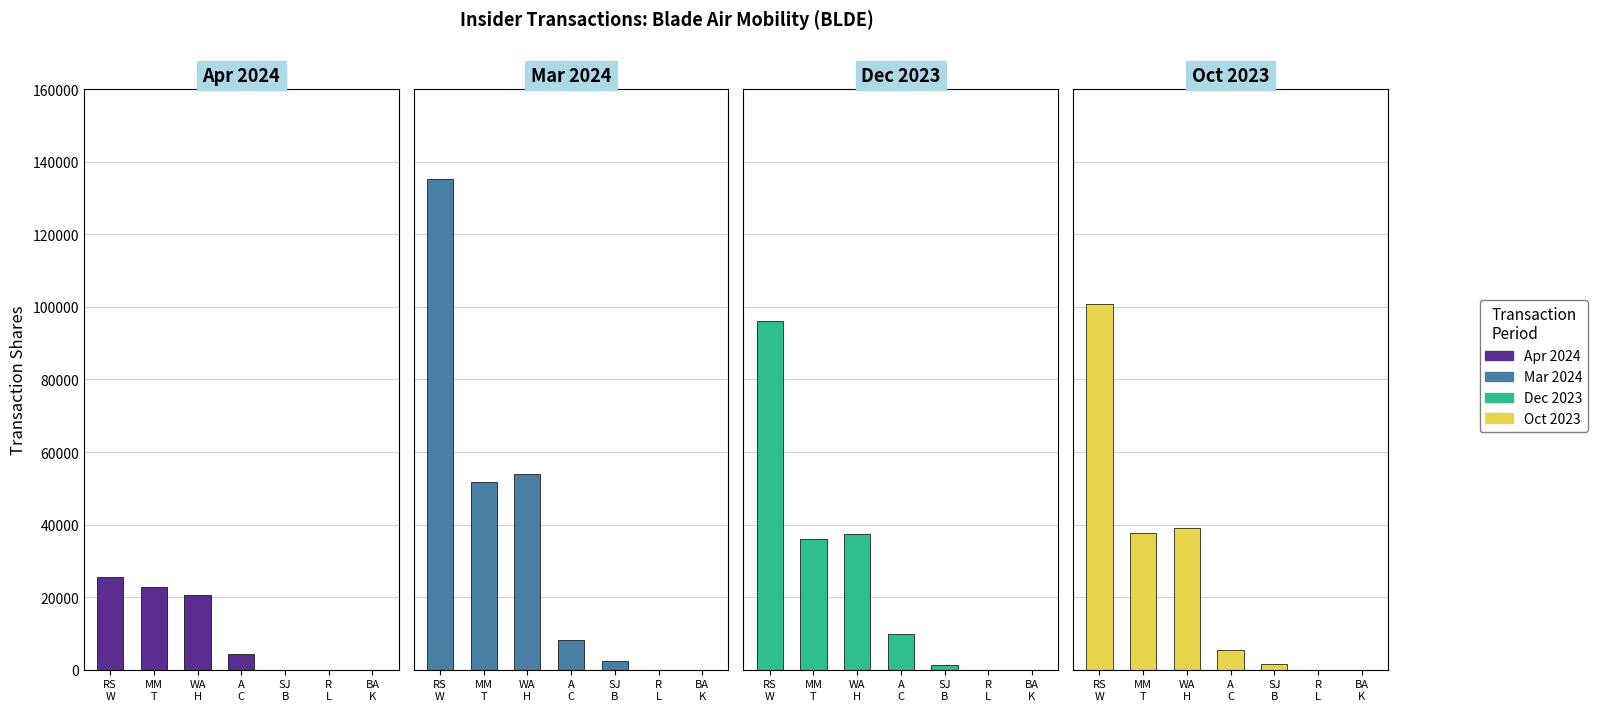

What is the label of the 5th bar from the left?

SJ
B